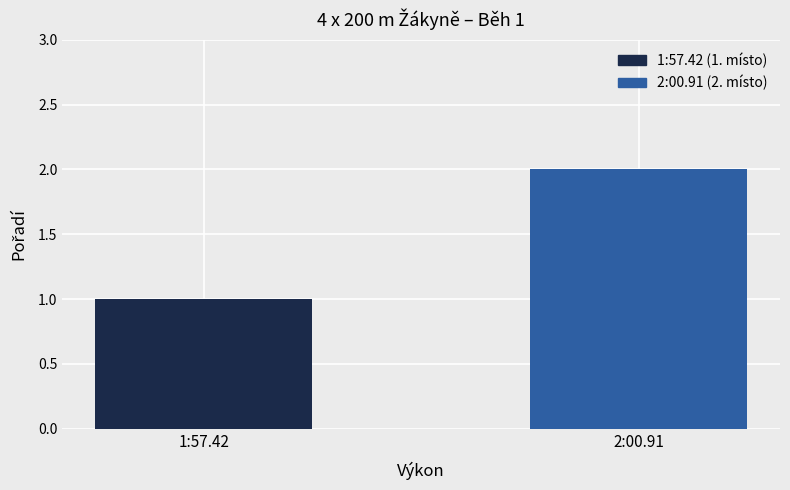

True or false: the data shows 1 at 1:57.42.

True